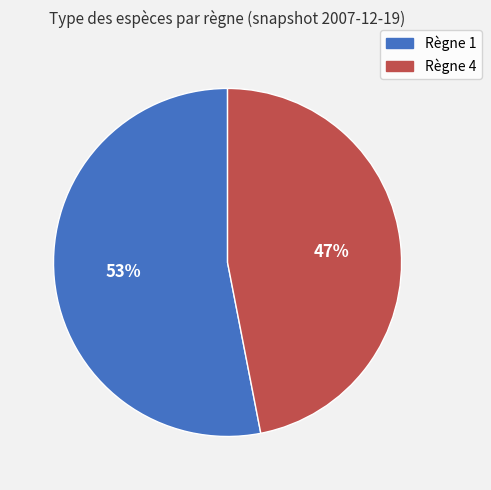

Do Règne 1 and Règne 4 together represent more than half of the pie?

Yes